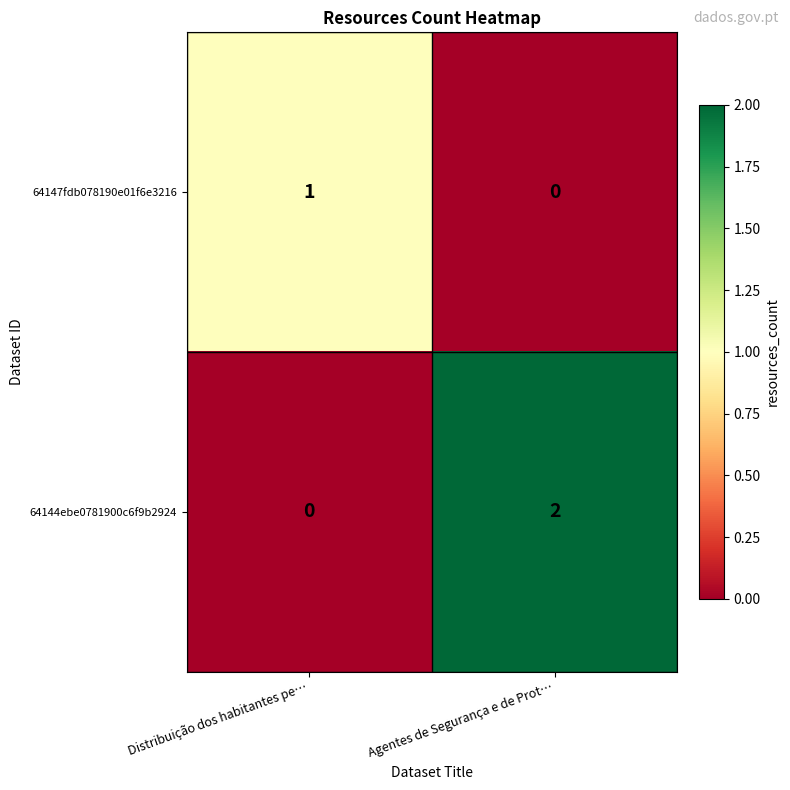

Where is 64144ebe0781900c6f9b2924 nearest to the value 1?

Distribuição dos habitantes pe…